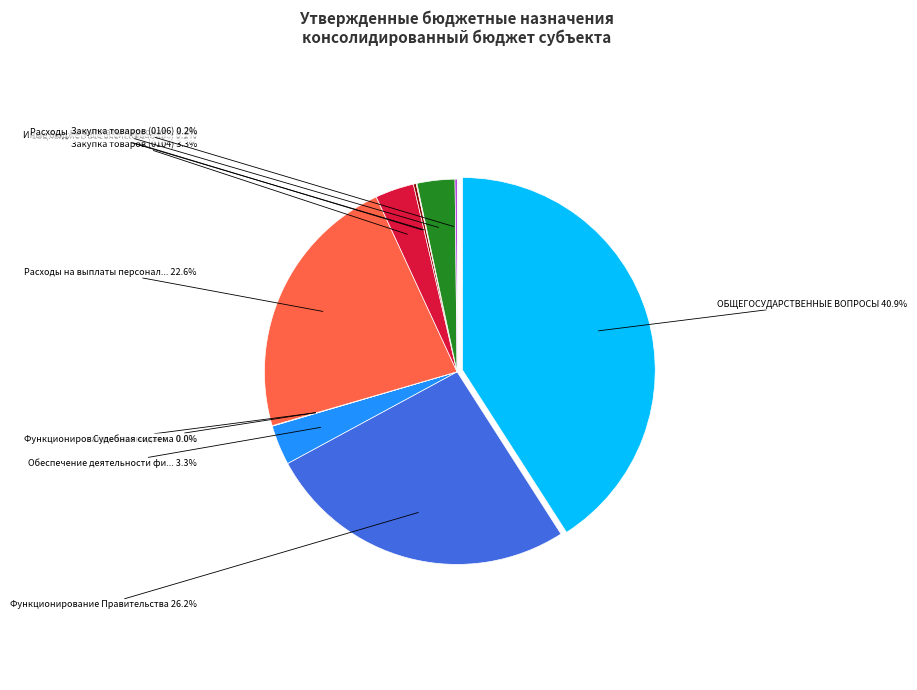

To the nearest percent, what is the difference between the largest and smallest slice percentages?

41%